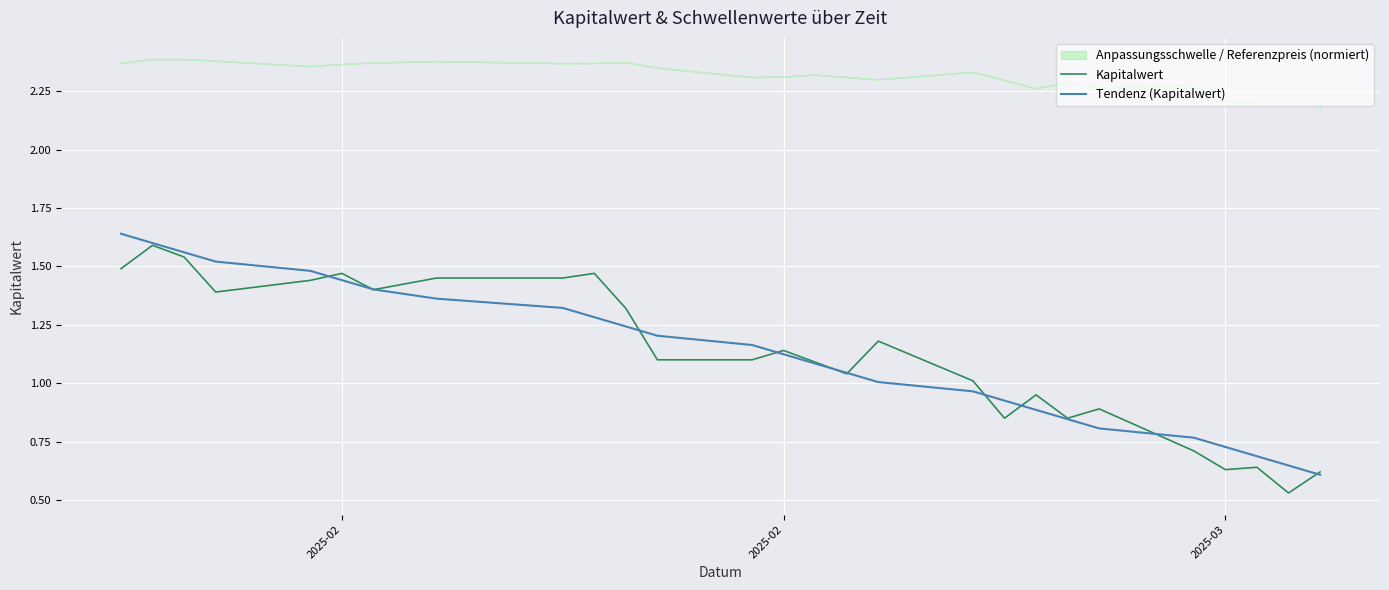

Reading right to left, what are all the values shown in this chart?

Kapitalwert: 0.6	0.5	0.6	0.6	0.7	0.9	0.8	0.9	0.8	1.0	1.2	1.0	1.1	1.1	1.1	1.1	1.3	1.5	1.4	1.4	1.4	1.5	1.4	1.4	1.5	1.6	1.5
Tendenz (Kapitalwert): 0.6	0.6	0.7	0.7	0.8	0.8	0.8	0.9	0.9	1.0	1.0	1.0	1.1	1.1	1.2	1.2	1.2	1.3	1.3	1.4	1.4	1.4	1.5	1.5	1.6	1.6	1.6